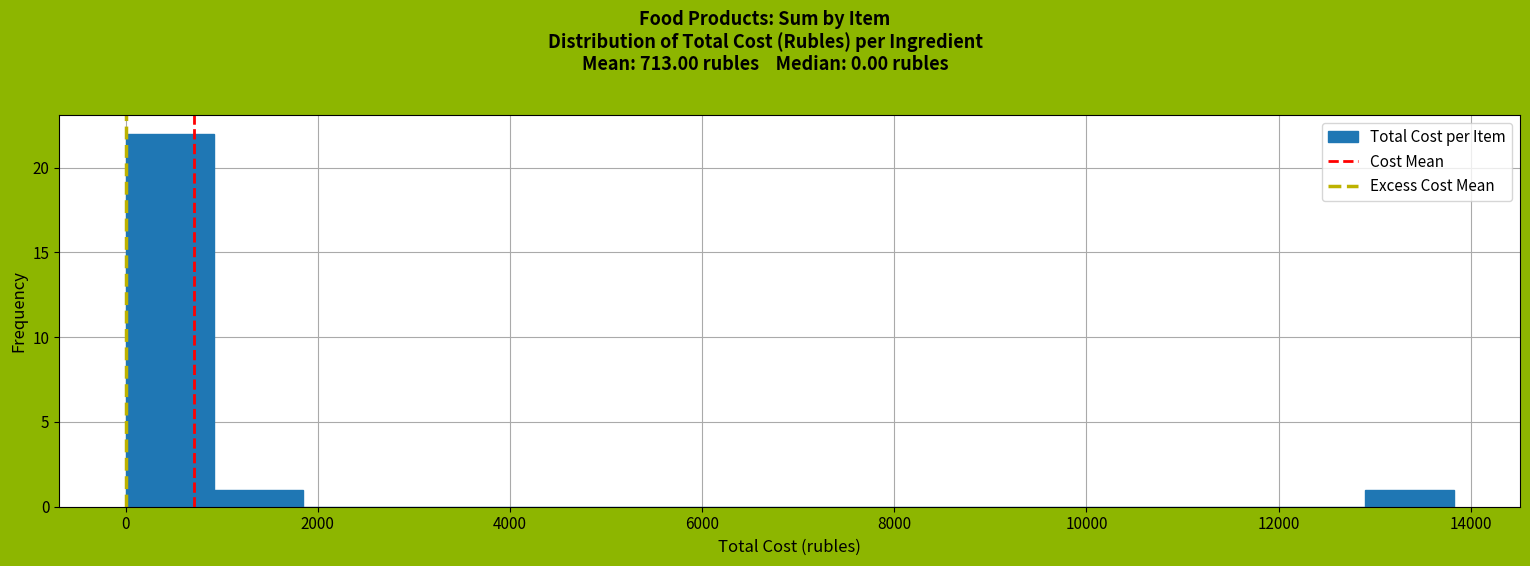

Reading left to right, transcribe this chart: for each bar, give the range it covers on the x-axis and its height. Neither the bar edges nor the heights are printed on the chart, so give them approximately, as read against the axes.

0 to 1000: 22
1000 to 1800: 1
1800 to 2800: 0
2800 to 3600: 0
3600 to 4600: 0
4600 to 5600: 0
5600 to 6400: 0
6400 to 7400: 0
7400 to 8200: 0
8200 to 9200: 0
9200 to 10200: 0
10200 to 11000: 0
11000 to 12000: 0
12000 to 13000: 0
13000 to 13800: 1